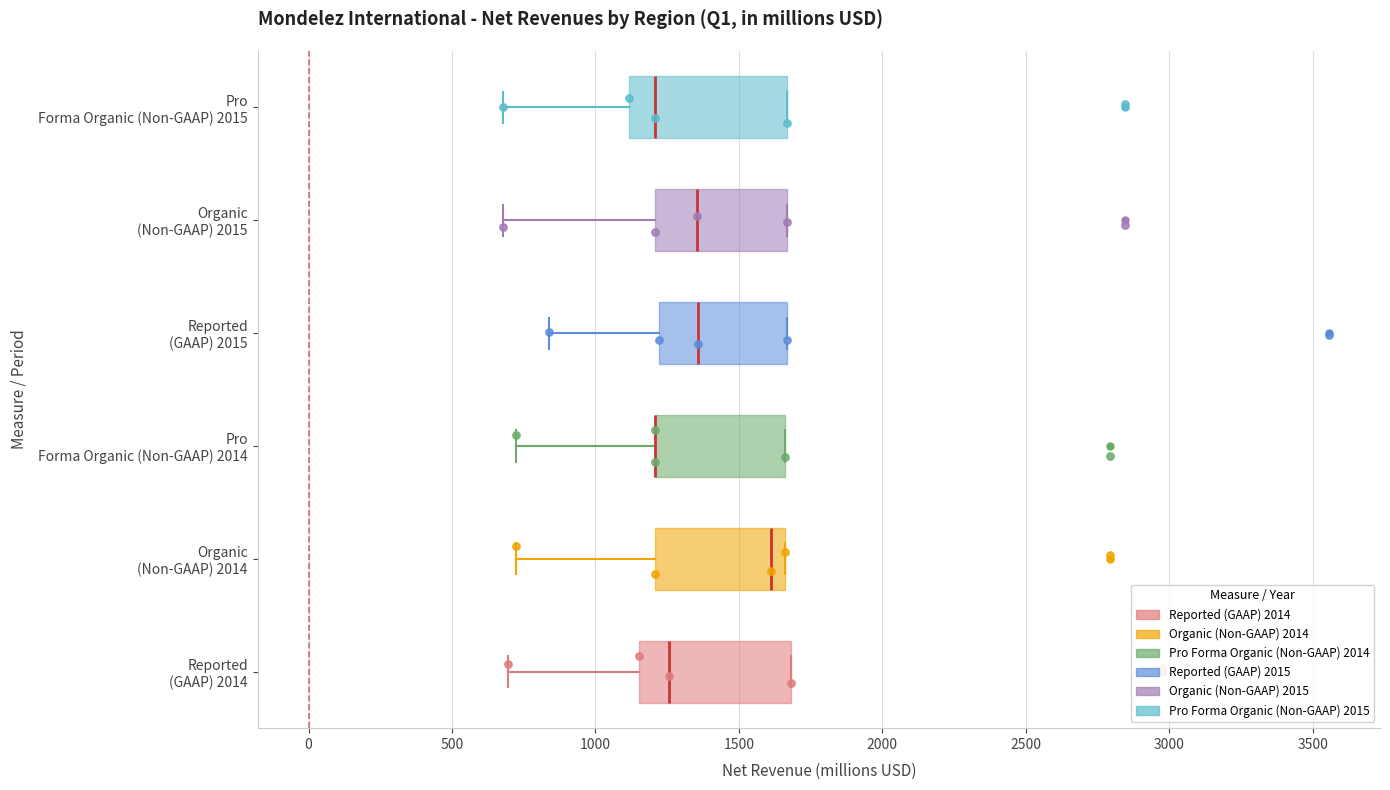

Reading bottom to top, read every box against the x-axis: the position of its median line, the range the box covers, and the ends of its whiskers. The values are not printed on the chart, so give them approximately, as read against the axis.

Reported (GAAP) 2014: median 1250, box 1150 to 1700, whiskers 700 to 1700
Organic (Non-GAAP) 2014: median 1600, box 1200 to 1650, whiskers 700 to 1650
Pro Forma Organic (Non-GAAP) 2014: median 1200 (drawn on the box's left edge), box 1200 to 1650, whiskers 700 to 1650
Reported (GAAP) 2015: median 1350, box 1200 to 1650, whiskers 850 to 1650
Organic (Non-GAAP) 2015: median 1350, box 1200 to 1650, whiskers 700 to 1650
Pro Forma Organic (Non-GAAP) 2015: median 1200, box 1100 to 1650, whiskers 700 to 1650